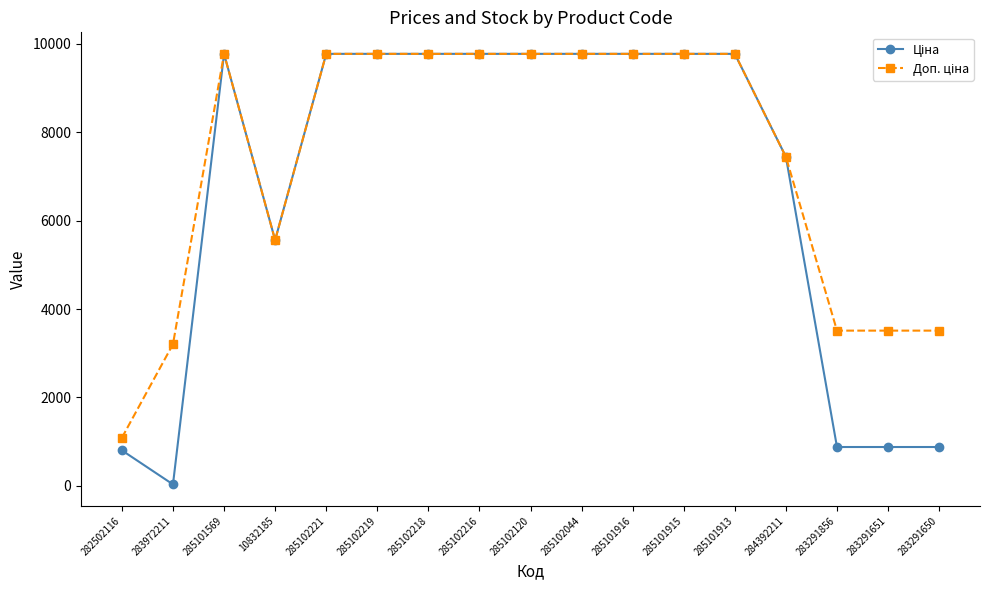

What is the label of the 13th point from the left?

285101913